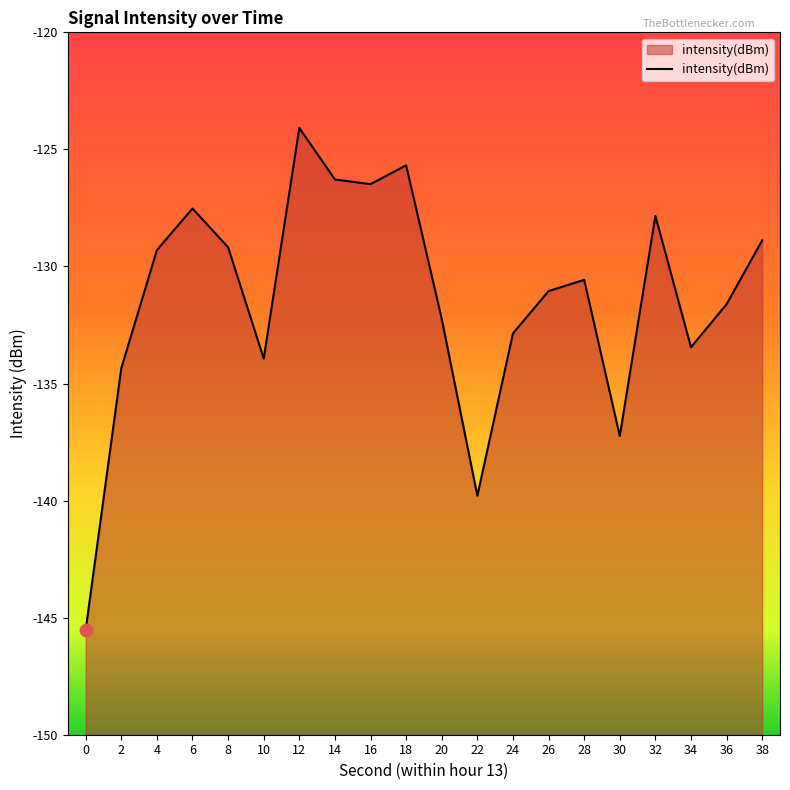

What is the change in value from 2 to 18?

+8.7